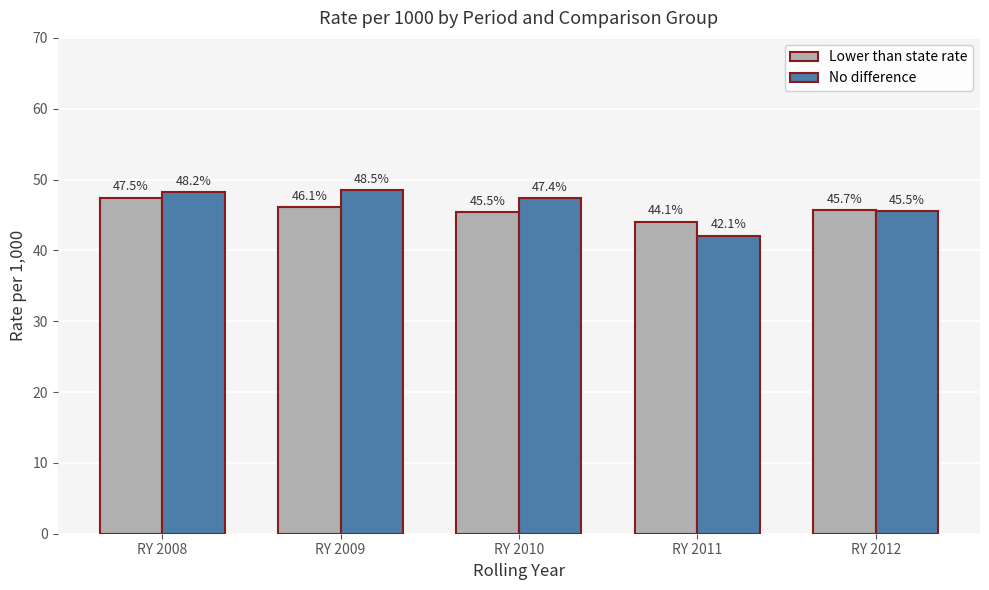

List the labels in order of No difference value, smallest first.

RY 2011, RY 2012, RY 2010, RY 2008, RY 2009